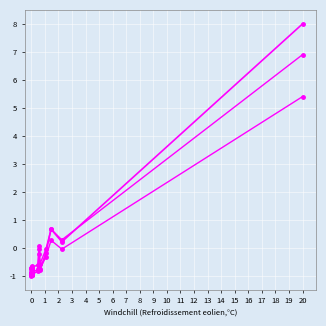

How many data points in col_2 (alt) are above 0?

4